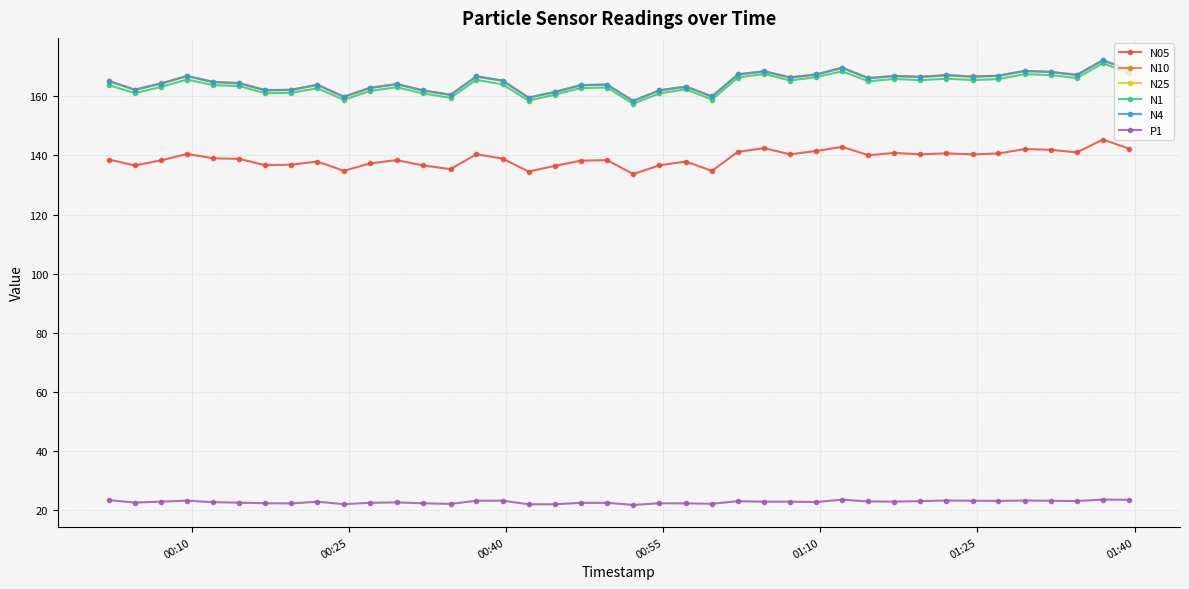

What is the value of the N25 point at the 26th from the left?

168.4